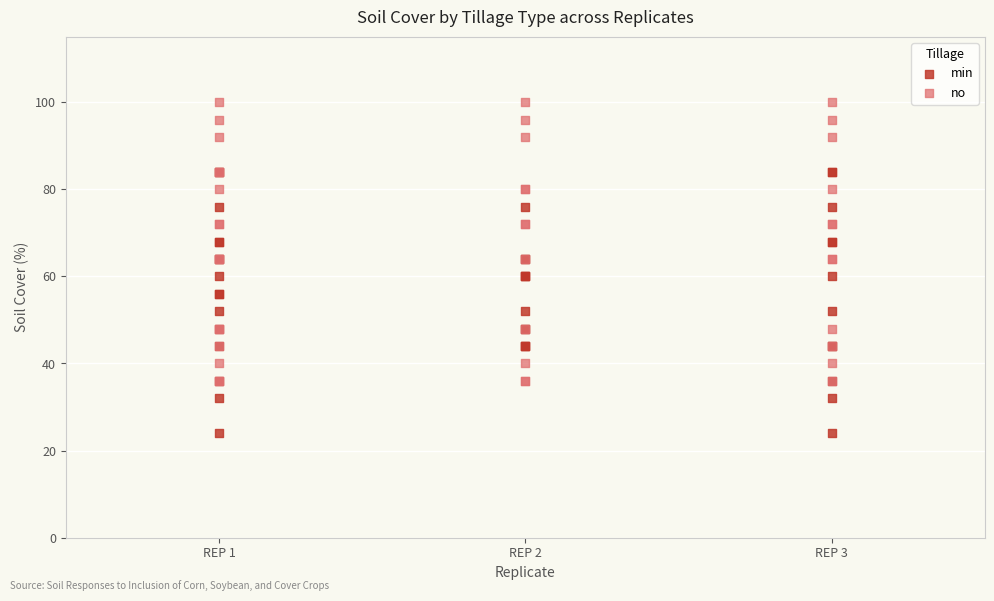

Which series contains the highest Y value?

no